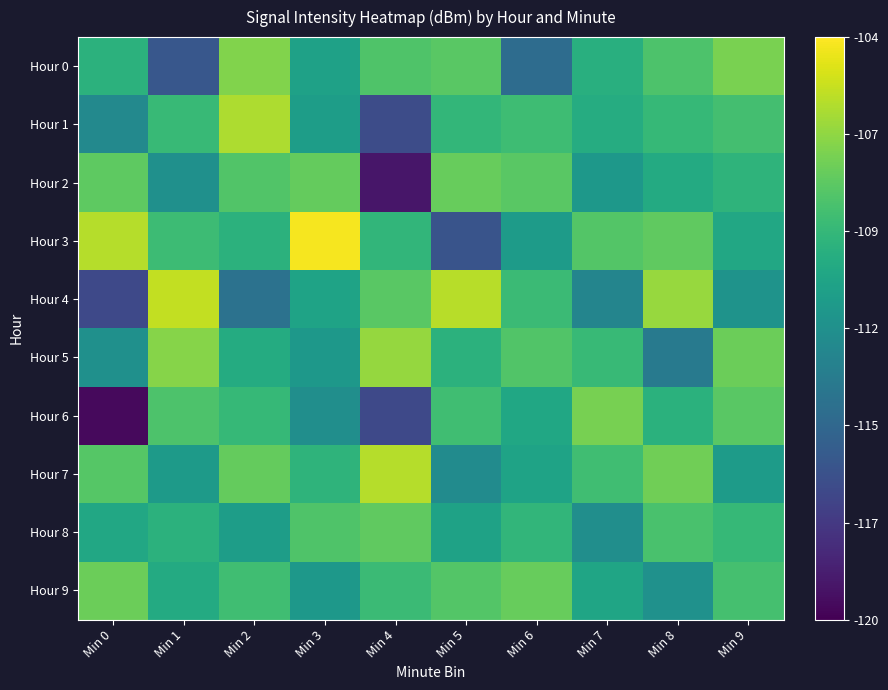

Reading right to left, transcribe all the data shown in this chart.

Hour 0: Min 9=-107.2	Min 8=-108.5	Min 7=-109.9	Min 6=-114.3	Min 5=-108.1	Min 4=-108.4	Min 3=-110.9	Min 2=-107.0	Min 1=-115.7	Min 0=-109.7
Hour 1: Min 9=-108.8	Min 8=-109.3	Min 7=-110.1	Min 6=-108.9	Min 5=-109.4	Min 4=-116.3	Min 3=-111.1	Min 2=-106.0	Min 1=-109.2	Min 0=-112.5
Hour 2: Min 9=-109.6	Min 8=-110.2	Min 7=-111.5	Min 6=-108.1	Min 5=-107.7	Min 4=-119.1	Min 3=-107.8	Min 2=-108.3	Min 1=-112.0	Min 0=-108.0
Hour 3: Min 9=-110.4	Min 8=-107.9	Min 7=-108.3	Min 6=-111.2	Min 5=-115.9	Min 4=-109.5	Min 3=-104.2	Min 2=-109.7	Min 1=-109.0	Min 0=-105.8
Hour 4: Min 9=-111.8	Min 8=-106.5	Min 7=-112.7	Min 6=-109.1	Min 5=-105.7	Min 4=-108.1	Min 3=-110.7	Min 2=-114.0	Min 1=-105.5	Min 0=-116.5
Hour 5: Min 9=-107.6	Min 8=-113.4	Min 7=-109.2	Min 6=-108.4	Min 5=-109.7	Min 4=-106.6	Min 3=-111.5	Min 2=-110.1	Min 1=-106.9	Min 0=-112.0
Hour 6: Min 9=-108.1	Min 8=-109.8	Min 7=-107.3	Min 6=-110.5	Min 5=-108.9	Min 4=-116.5	Min 3=-112.1	Min 2=-109.3	Min 1=-108.5	Min 0=-119.6
Hour 7: Min 9=-111.2	Min 8=-107.5	Min 7=-108.9	Min 6=-110.7	Min 5=-112.3	Min 4=-105.8	Min 3=-109.6	Min 2=-107.8	Min 1=-111.3	Min 0=-108.2
Hour 8: Min 9=-109.3	Min 8=-108.6	Min 7=-112.1	Min 6=-109.5	Min 5=-110.8	Min 4=-107.9	Min 3=-108.4	Min 2=-111.1	Min 1=-109.7	Min 0=-110.4
Hour 9: Min 9=-108.7	Min 8=-111.9	Min 7=-110.6	Min 6=-107.7	Min 5=-108.3	Min 4=-109.1	Min 3=-111.5	Min 2=-108.9	Min 1=-110.2	Min 0=-107.6